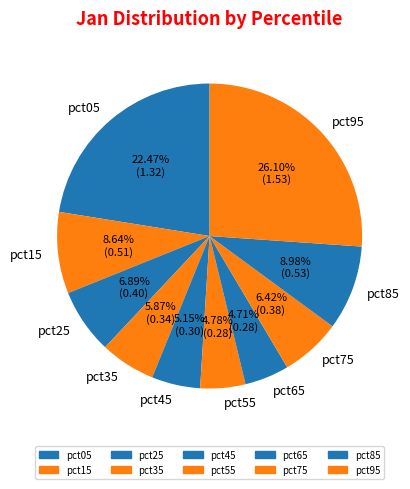

The pct15 slice represents 2% of the pie. True or false?

False